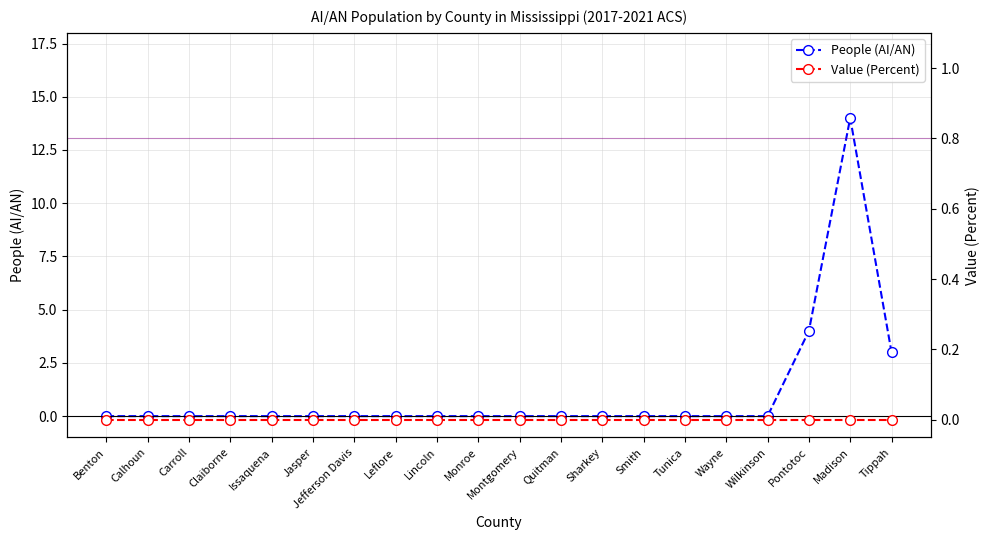

Reading right to left, what are all the values shown in this chart?

People (AI/AN): Tippah=3	Madison=14	Pontotoc=4	Wilkinson=0	Wayne=0	Tunica=0	Smith=0	Sharkey=0	Quitman=0	Montgomery=0	Monroe=0	Lincoln=0	Leflore=0	Jefferson Davis=0	Jasper=0	Issaquena=0	Claiborne=0	Carroll=0	Calhoun=0	Benton=0
Value (Percent): Tippah=0	Madison=0	Pontotoc=0	Wilkinson=0	Wayne=0	Tunica=0	Smith=0	Sharkey=0	Quitman=0	Montgomery=0	Monroe=0	Lincoln=0	Leflore=0	Jefferson Davis=0	Jasper=0	Issaquena=0	Claiborne=0	Carroll=0	Calhoun=0	Benton=0